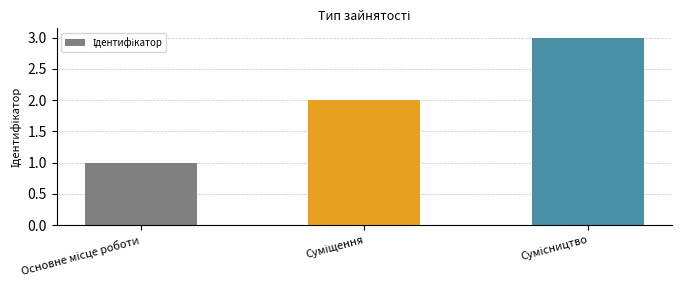

What is the greatest value displayed?

3